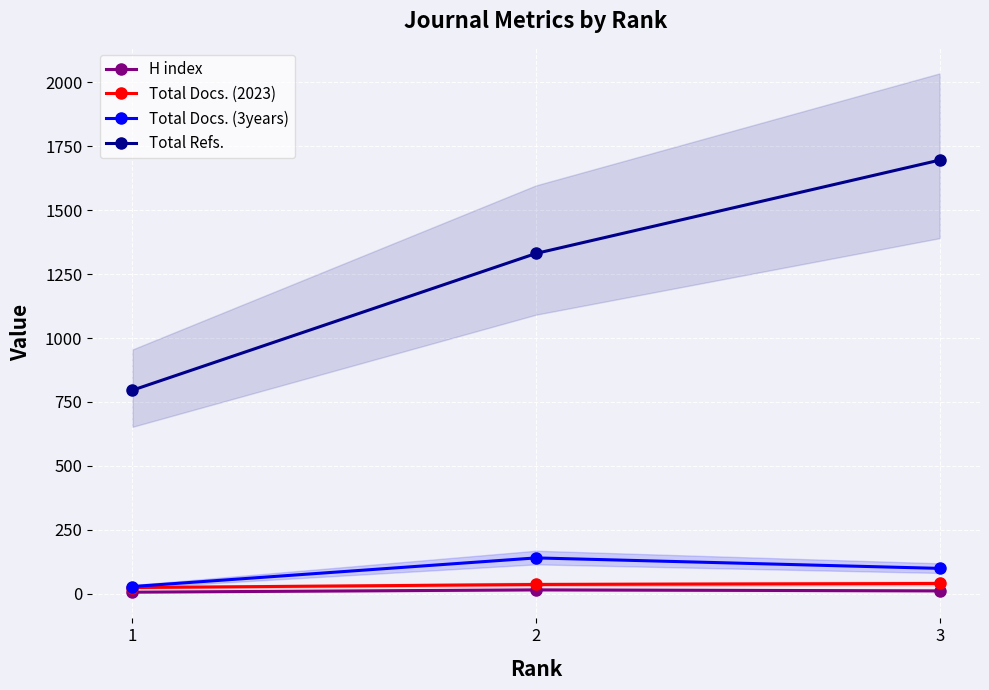

Reading right to left, what are all the values shown in this chart?

H index: 3=11	2=15	1=6
Total Docs. (2023): 3=40	2=36	1=24
Total Docs. (3years): 3=99	2=140	1=28
Total Refs.: 3=1696	2=1331	1=796